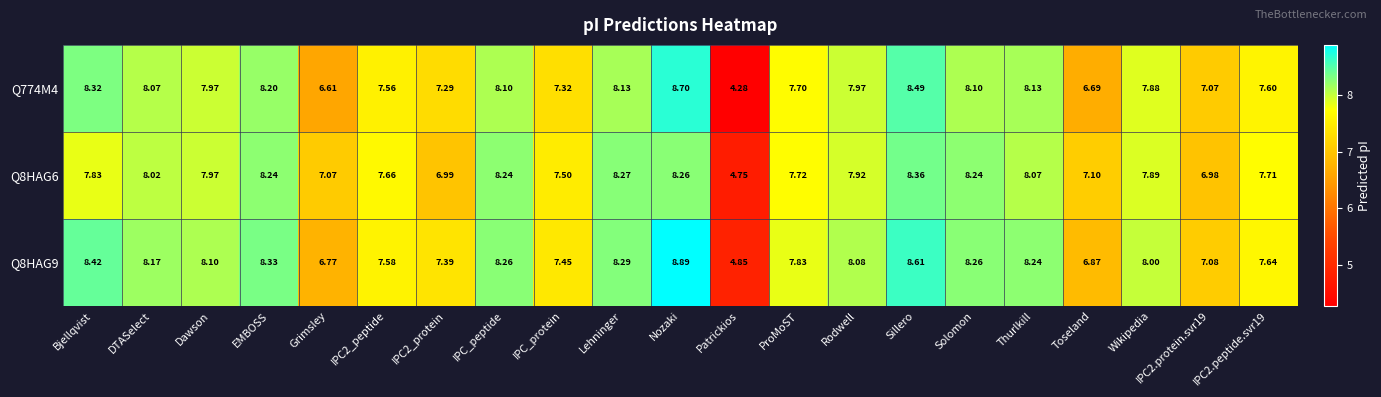

Where does the Q8HAG9 series first go above 8?

Bjellqvist